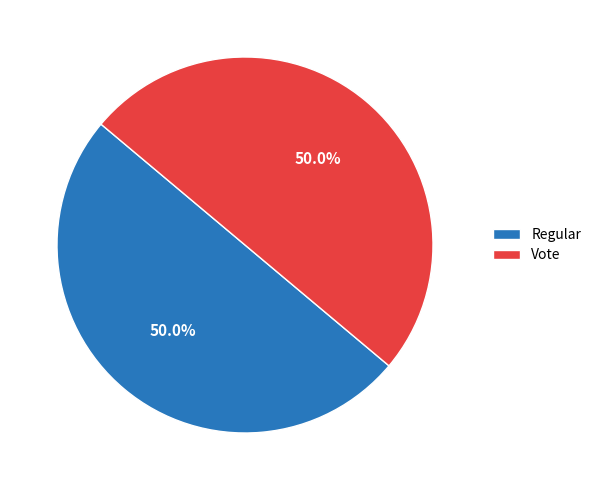

How much of the chart is everything except Vote?

50.0%